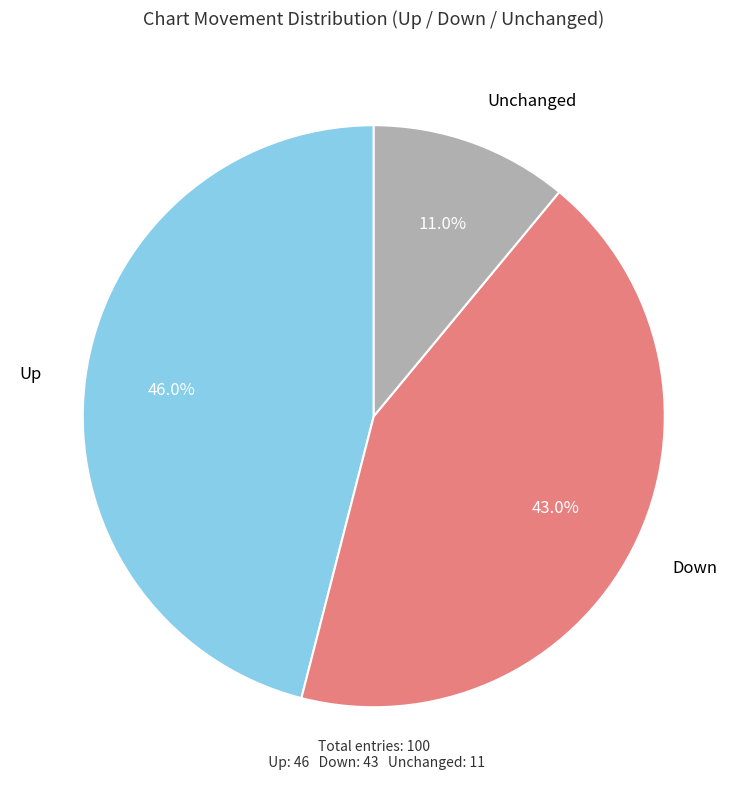

Is the sum of Down and Unchanged greater than half?

Yes